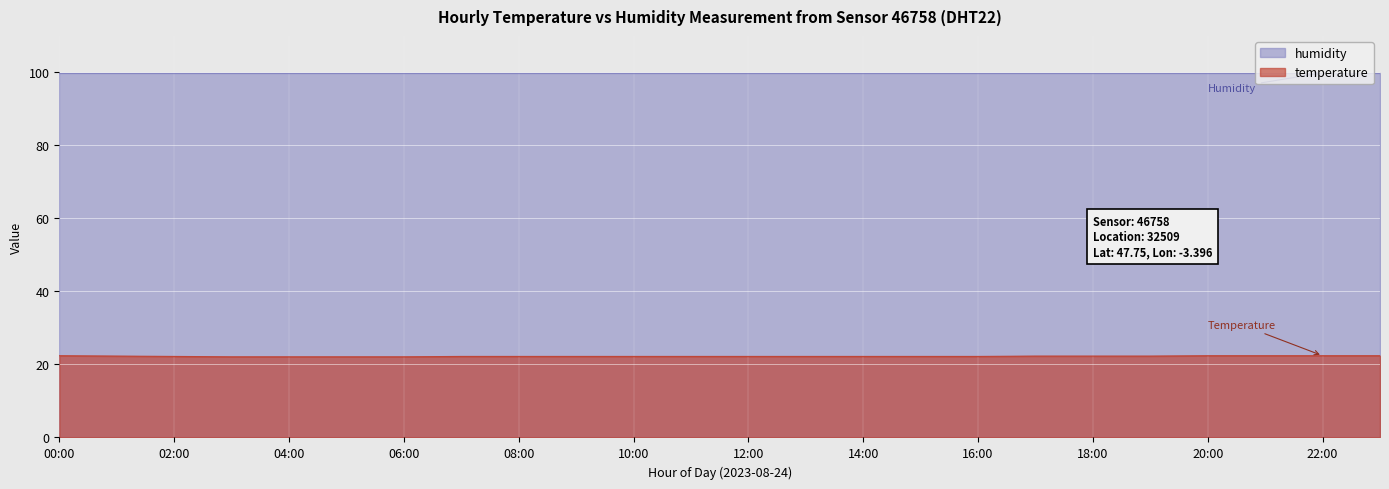

Rank the categories by value from highest to lowest.

00:00, 20:00, 21:00, 22:00, 23:00, 01:00, 17:00, 18:00, 19:00, 02:00, 07:00, 08:00, 09:00, 10:00, 11:00, 12:00, 13:00, 14:00, 15:00, 16:00, 03:00, 04:00, 05:00, 06:00